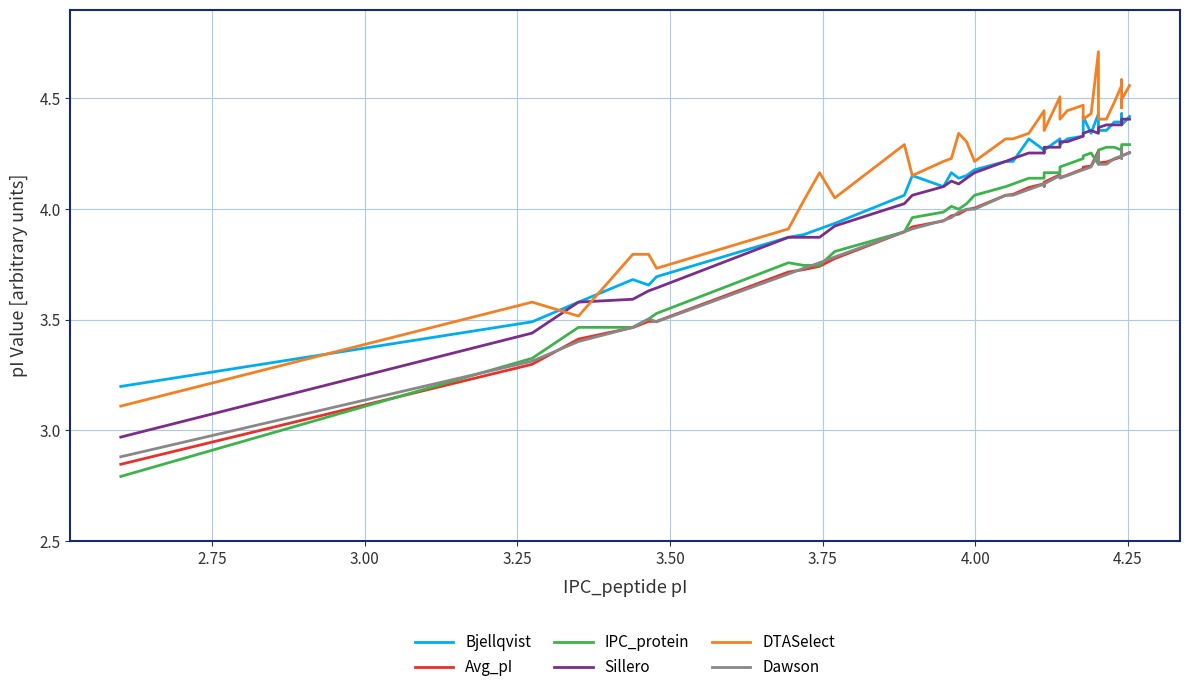

What is the greatest value displayed?

4.7